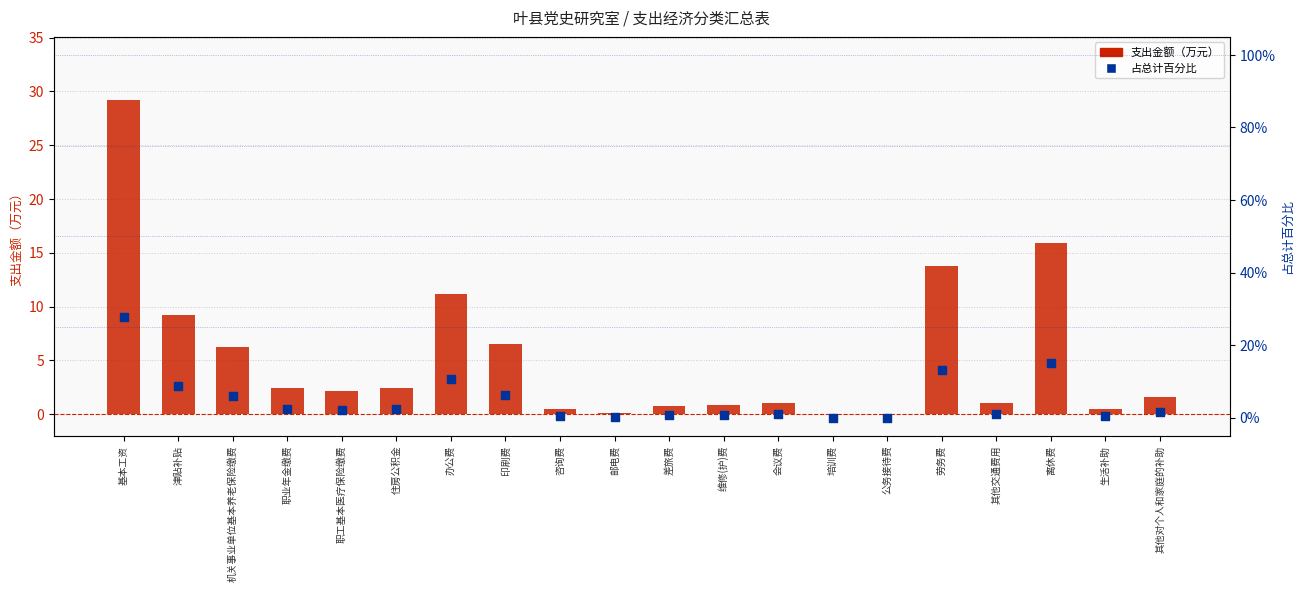

What are all the series names shown in the legend?

支出金额（万元）, 占总计百分比